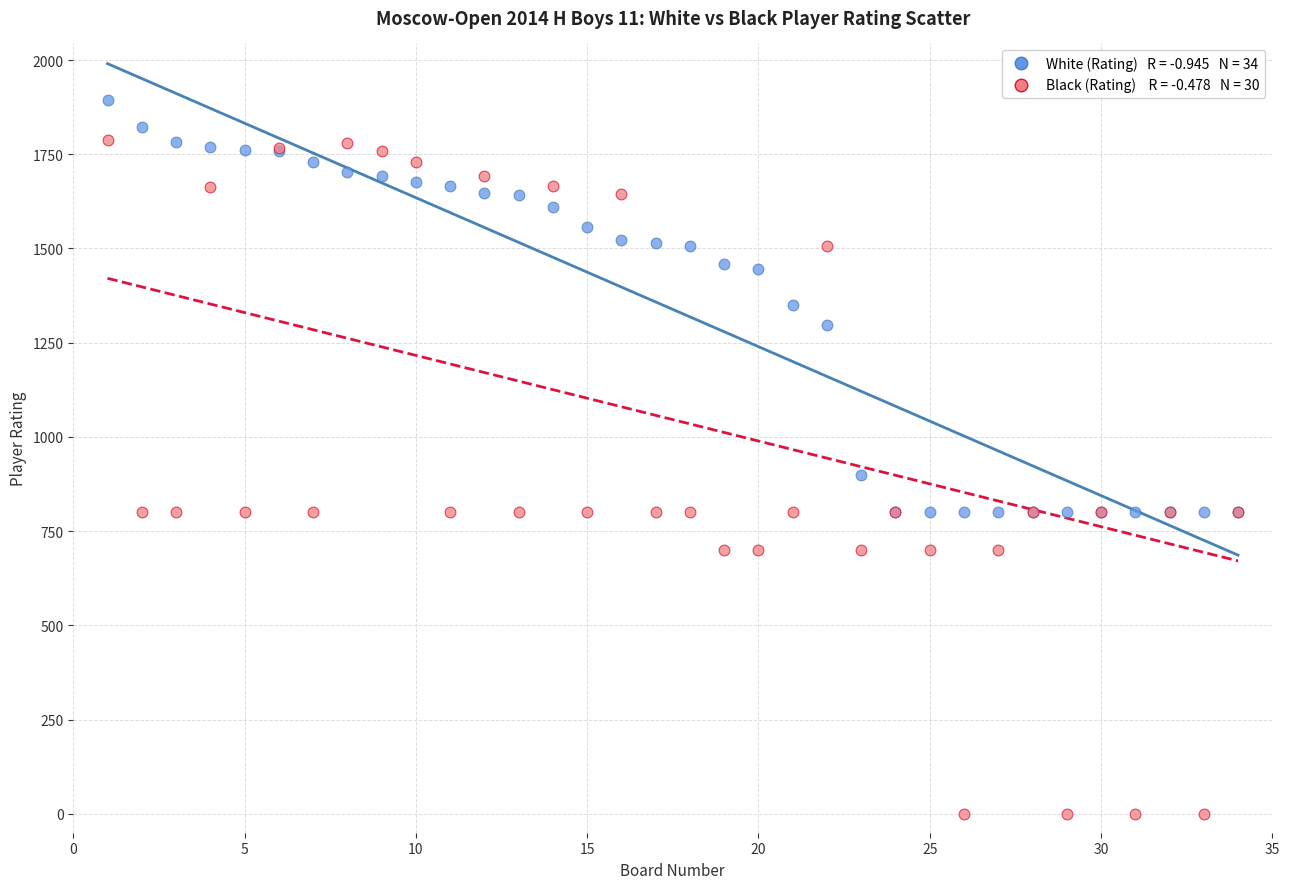

Across all series, what Y value is closest to 947?

900